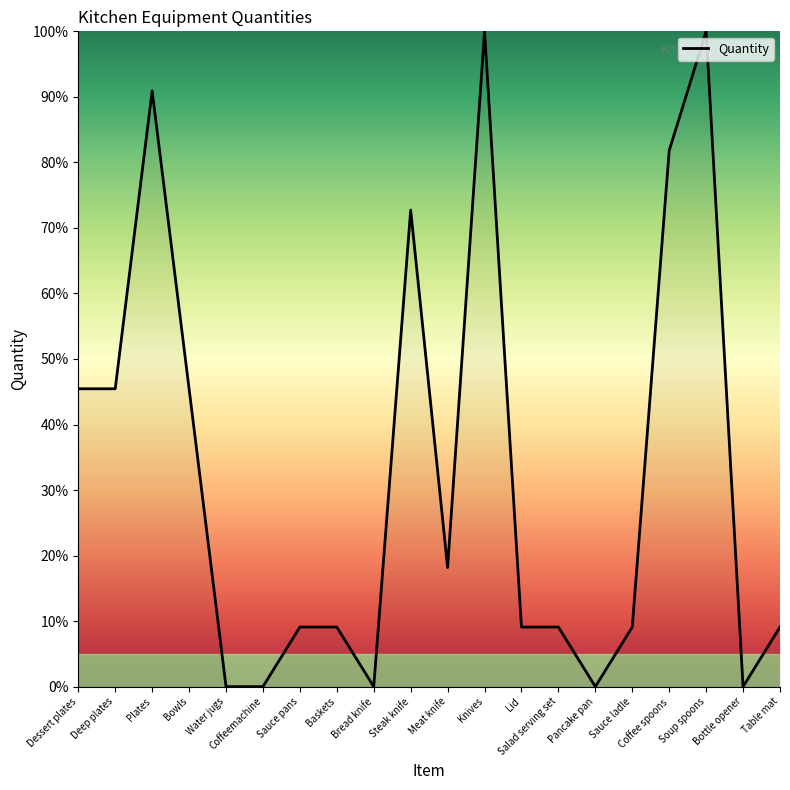

What is the difference between the maximum and minimum values?

100.0